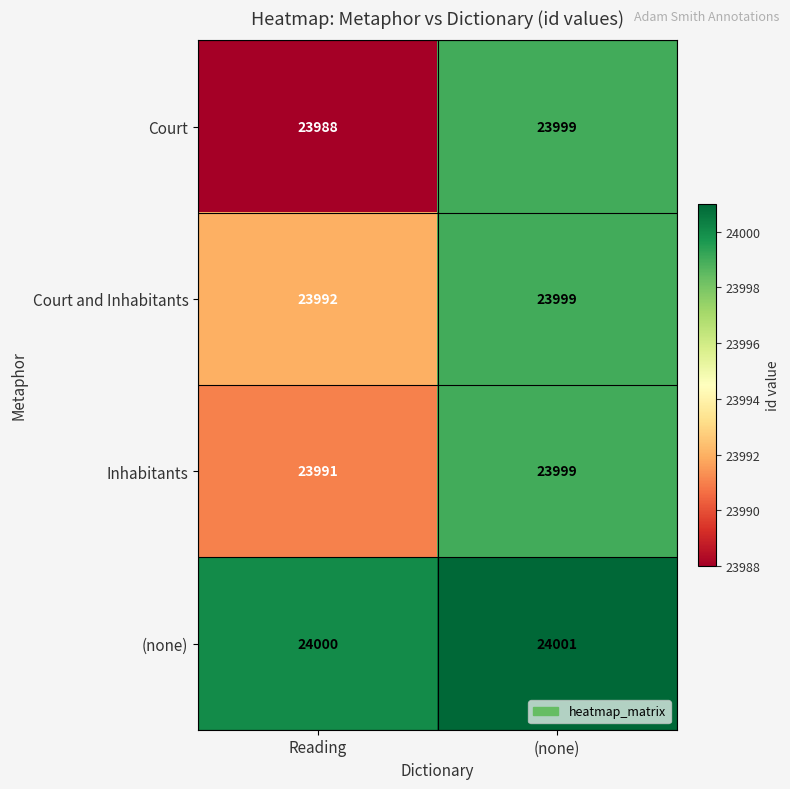

What is the spread (max minus min) of values at (none)?

2